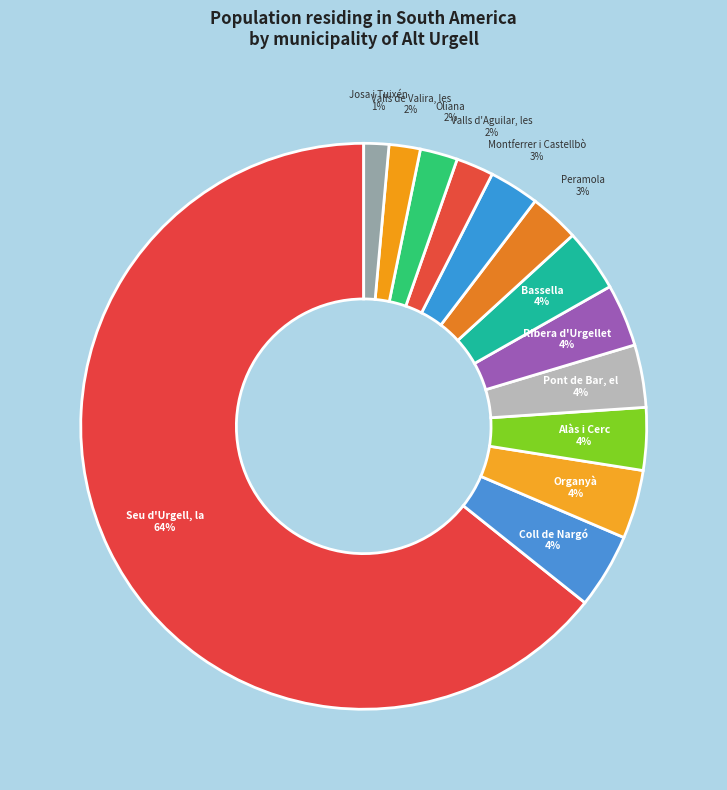

To the nearest percent, what is the average slice percentage?

8%